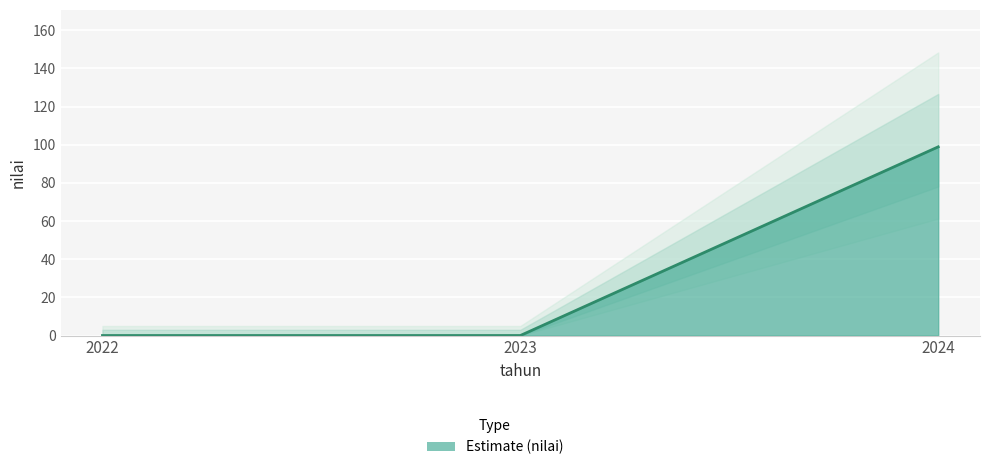

How many data points does each series have?

3